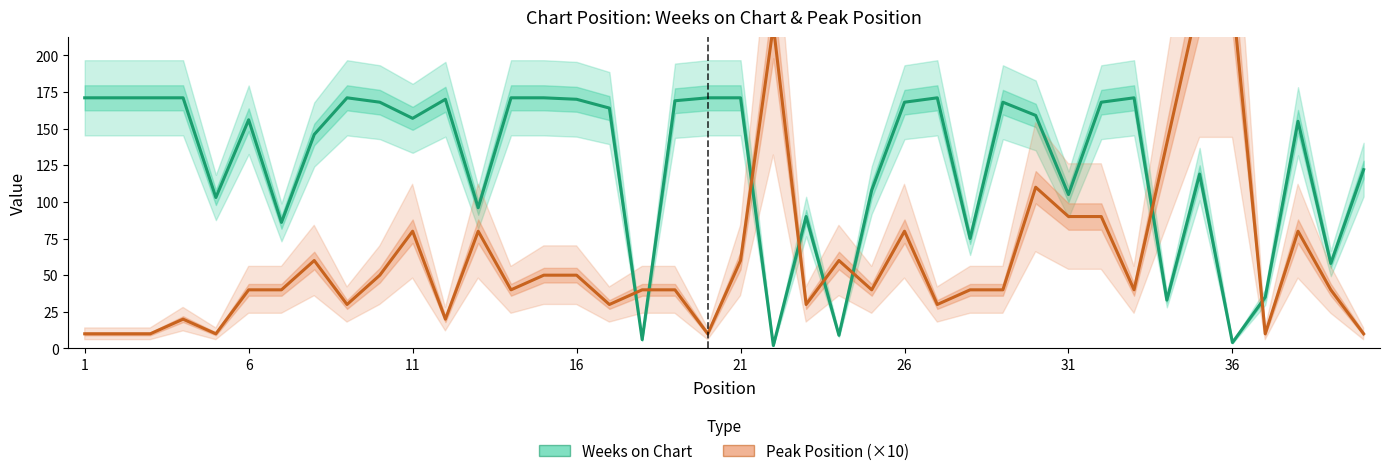

How many times do Weeks on Chart and Peak Position (×10) cross each other?

8